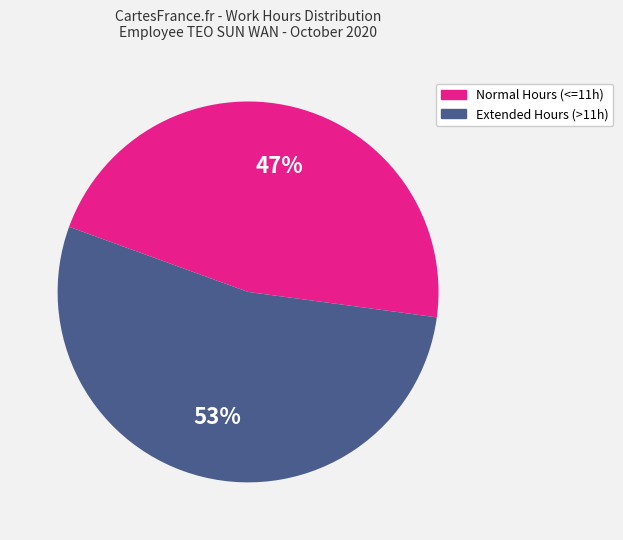

Count the number of slices in the pie.

2